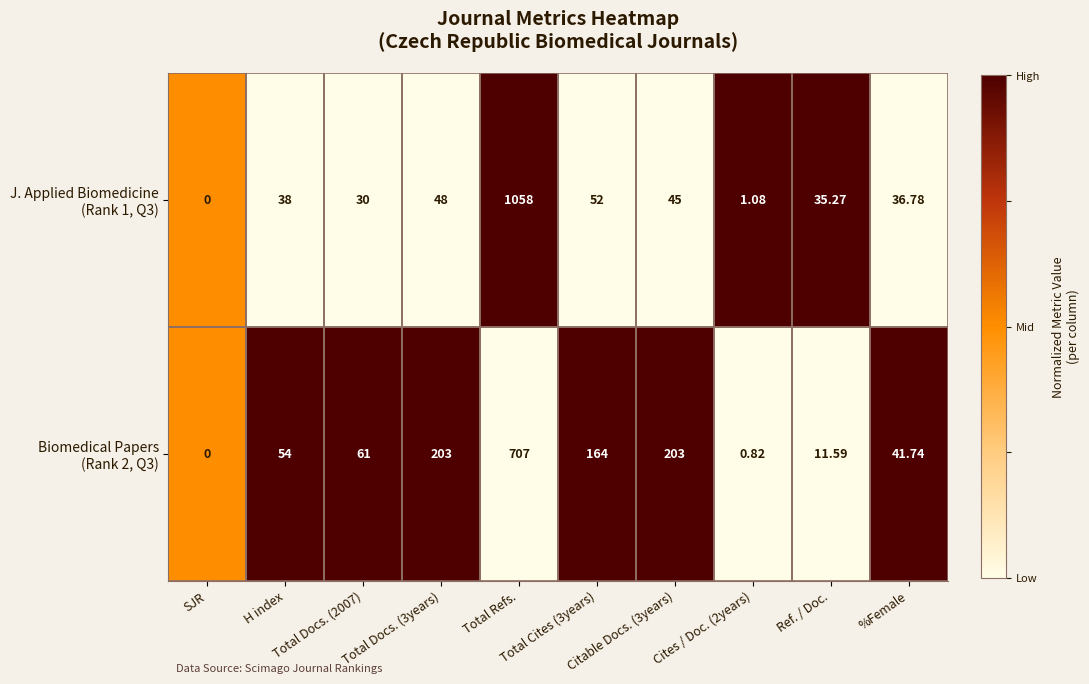

How many series are shown in this chart?

2